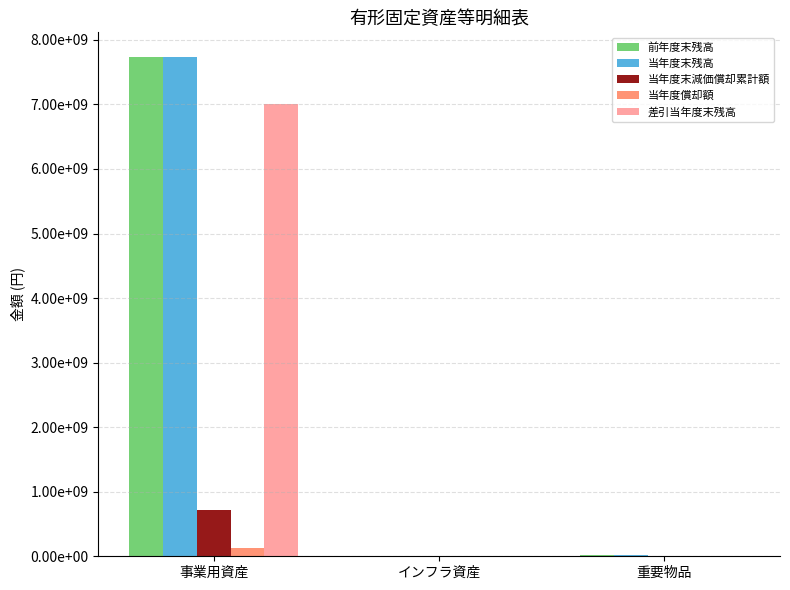

Are the bars grouped side by side (vs. stacked)?

Yes